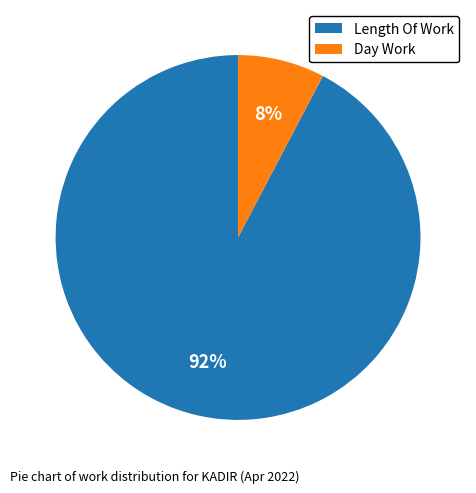

To the nearest percent, what percentage of the pie is Day Work?

8%